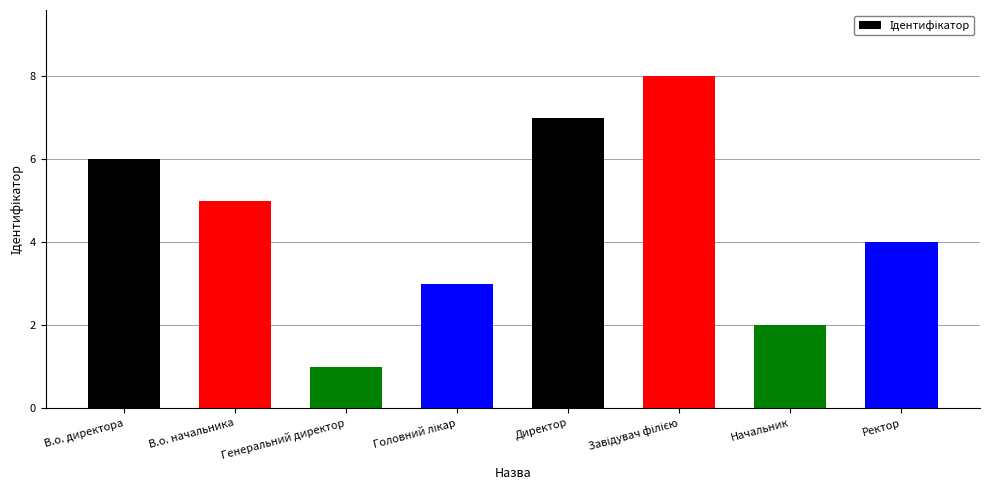

What value does the data have at В.о. начальника?

5